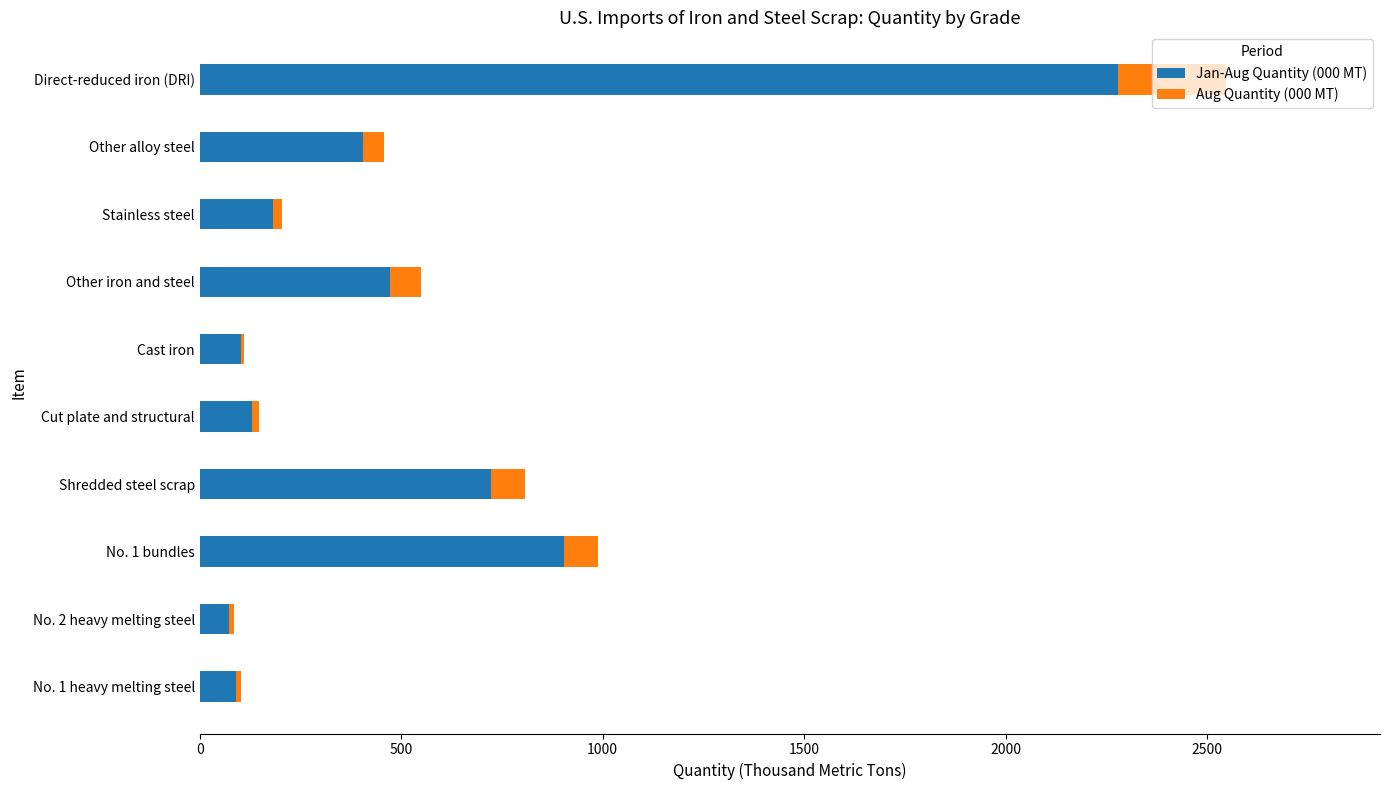

At which category is the sum across all series the highest?

Direct-reduced iron (DRI)